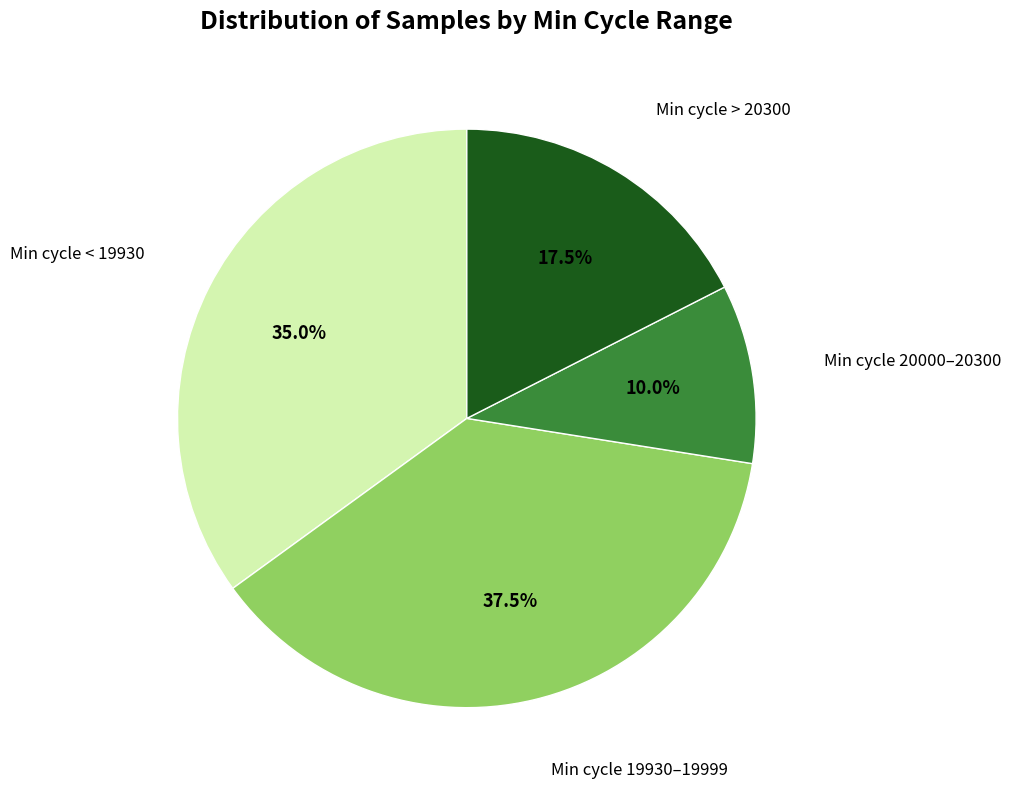

Rank the categories by value from highest to lowest.

Min cycle 19930–19999, Min cycle < 19930, Min cycle > 20300, Min cycle 20000–20300